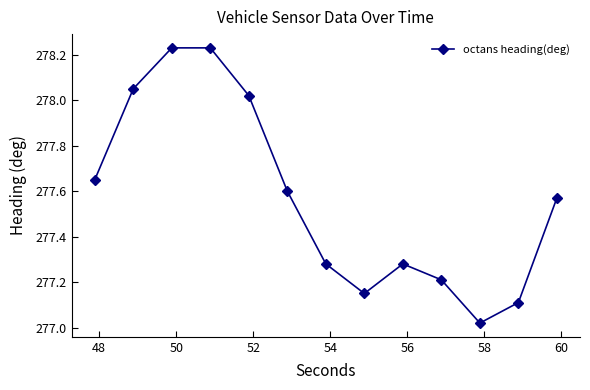

What is the difference between the second highest and second lowest values?

1.1